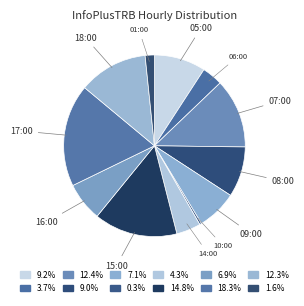

Which category has the biggest portion of the pie?

17:00